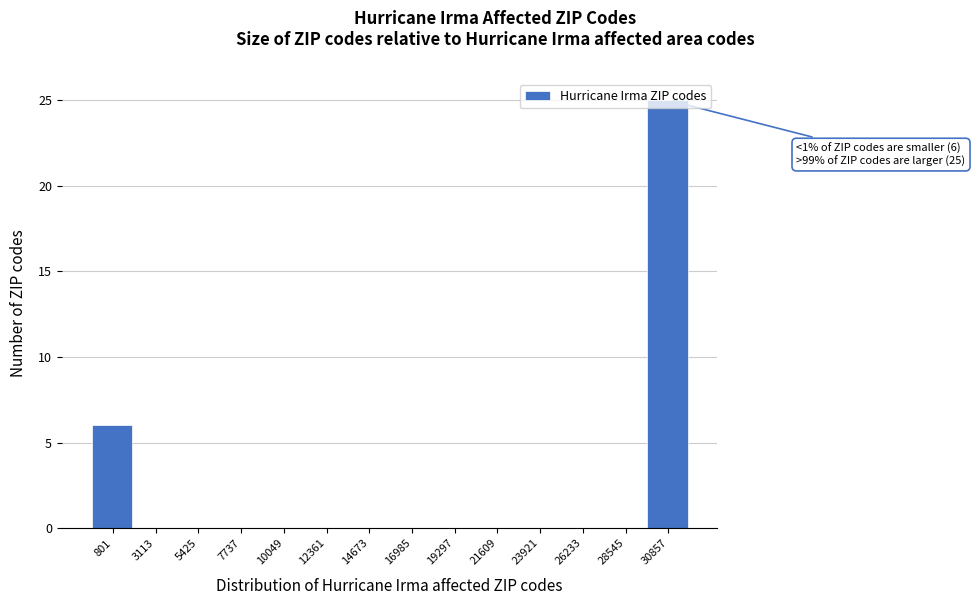

Read the value at 801, to the nearest 10.

10